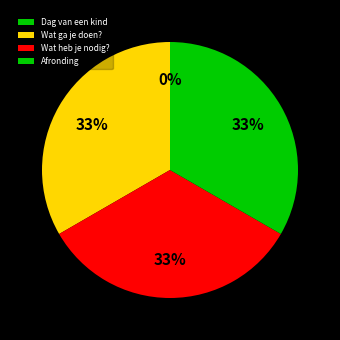

Rank the categories by value from highest to lowest.

Afronding, Wat heb je nodig?, Wat ga je doen?, Dag van een kind